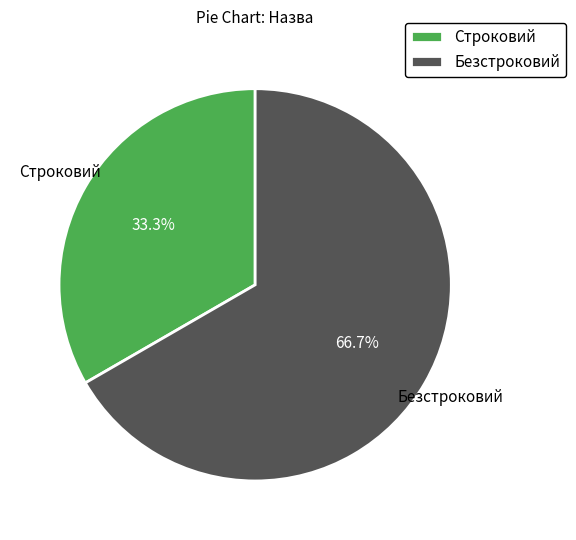

What is the total percentage of Безстроковий and Строковий?

100.0%